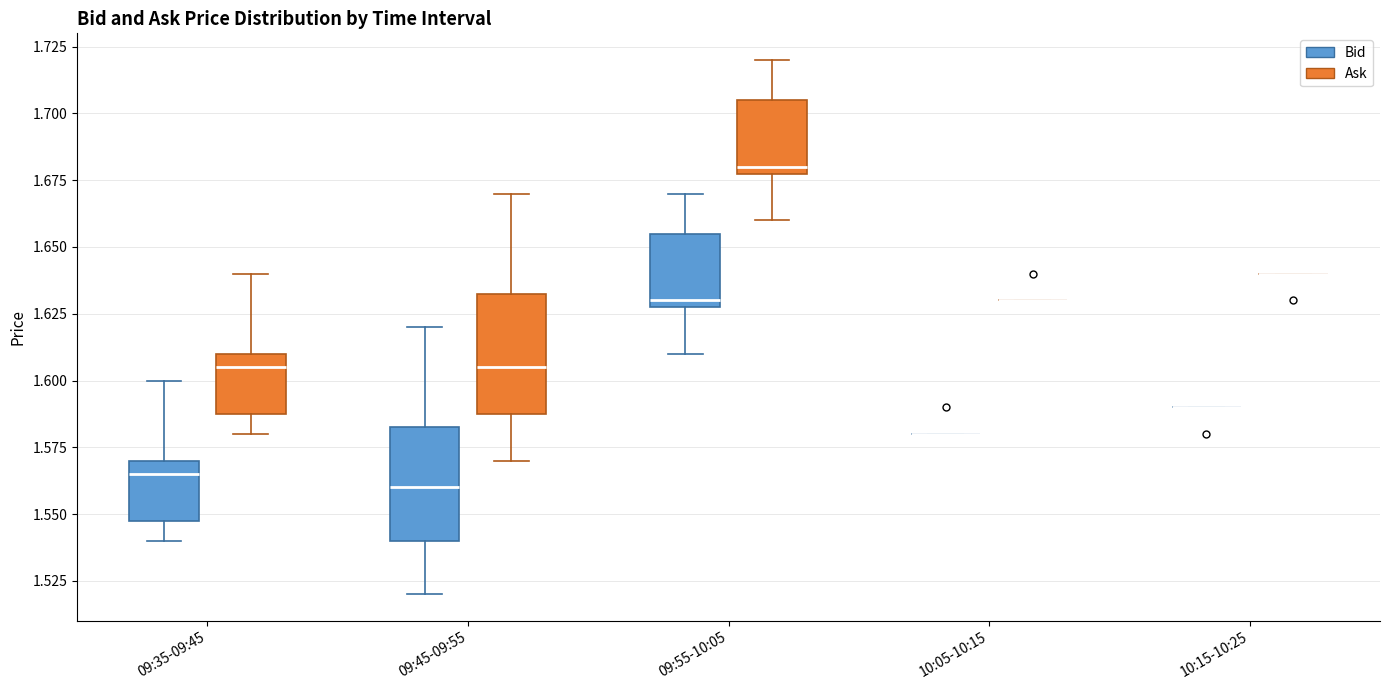

Reading left to right, transcribe this box plot: for each box, give where its median line is, the range the box spans, and where its two whiskers end, as read against the y-axis. The values are not printed on the chart, so give them approximately, as read against the axis.

09:35-09:45 (Bid): median 1.565, box 1.550 to 1.570, whiskers 1.540 to 1.600
09:35-09:45 (Ask): median 1.605, box 1.590 to 1.610, whiskers 1.580 to 1.640
09:45-09:55 (Bid): median 1.560, box 1.540 to 1.585, whiskers 1.520 to 1.620
09:45-09:55 (Ask): median 1.605, box 1.590 to 1.635, whiskers 1.570 to 1.670
09:55-10:05 (Bid): median 1.630 (just above the box's lower edge), box 1.630 to 1.655, whiskers 1.610 to 1.670
09:55-10:05 (Ask): median 1.680 (just above the box's lower edge), box 1.680 to 1.705, whiskers 1.660 to 1.720
10:05-10:15 (Bid): box collapsed to a line at 1.580, whiskers 1.580 to 1.580
10:05-10:15 (Ask): box collapsed to a line at 1.630, whiskers 1.630 to 1.630
10:15-10:25 (Bid): box collapsed to a line at 1.590, whiskers 1.590 to 1.590
10:15-10:25 (Ask): box collapsed to a line at 1.640, whiskers 1.640 to 1.640